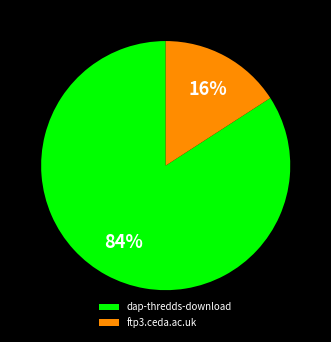

To the nearest percent, what is the difference between the ftp3.ceda.ac.uk and dap-thredds-download slice percentages?

68%